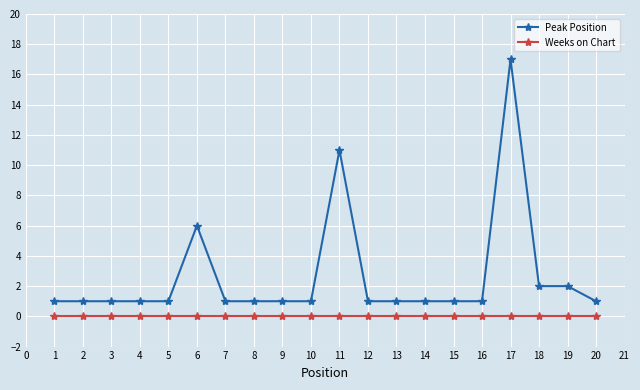

True or false: Peak Position has more than 0 points higher than both neighbors.

True